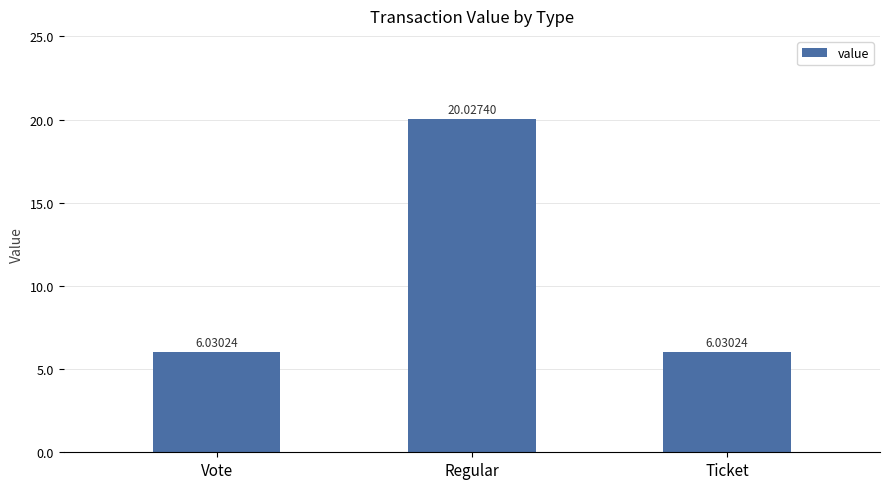

The value at Regular is 20.0. True or false?

True